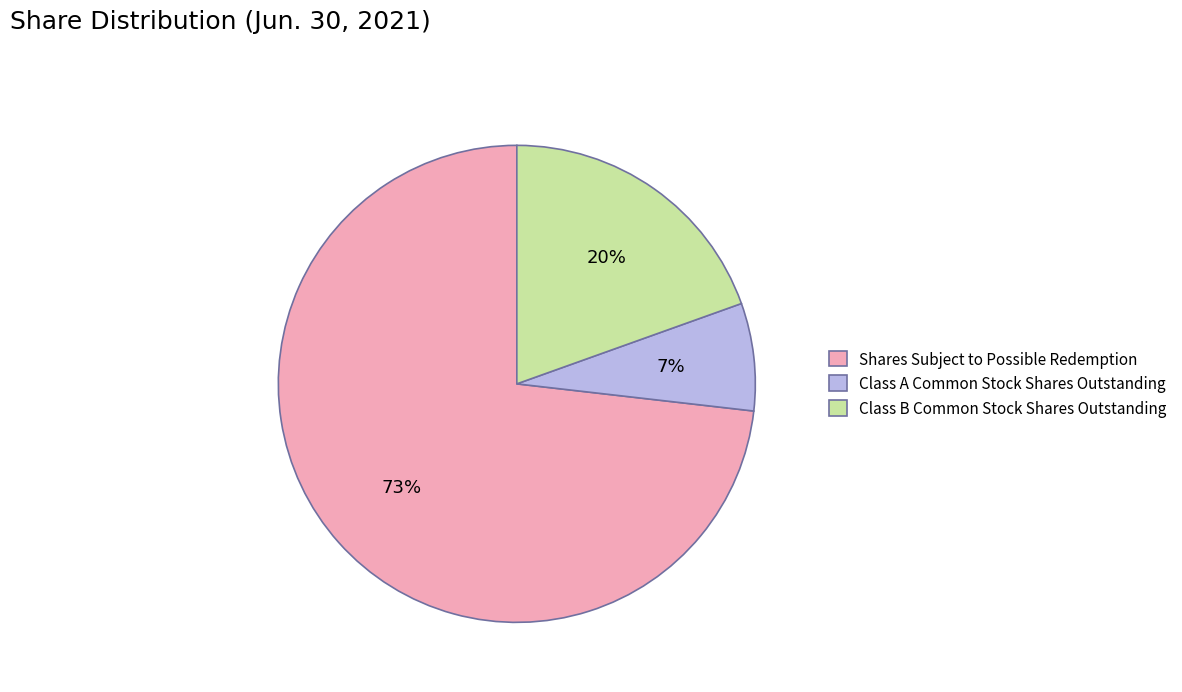

Is Class A Common Stock Shares Outstanding the majority of the pie?

No